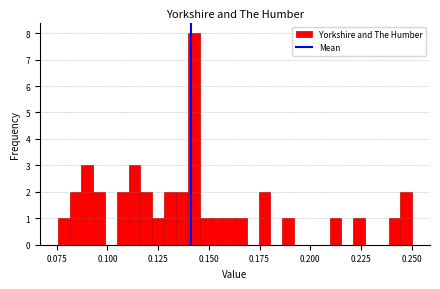

Around what value on the x-axis is the tallest bar? Give the approximate position of its centre, as read against the axis.

0.145